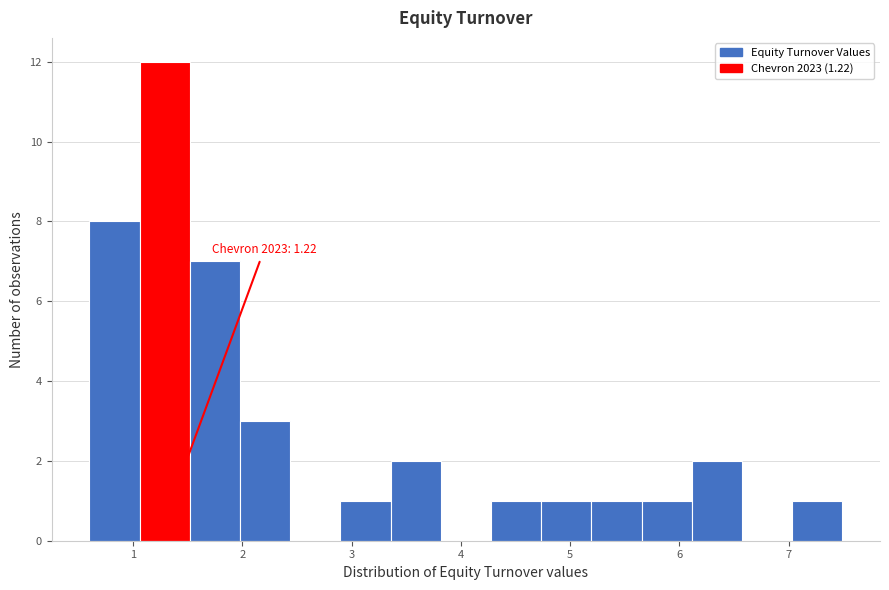

Over which range of the x-axis is the bar tallest?

1.1 to 1.5